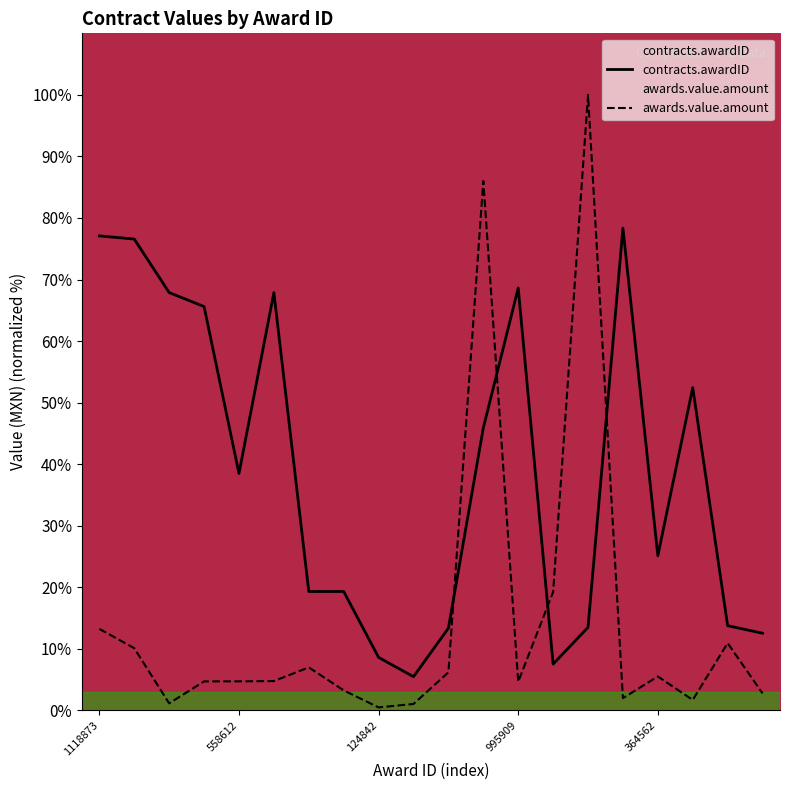

What is the difference between the contracts.awardID values at 7 and 10?

6.0